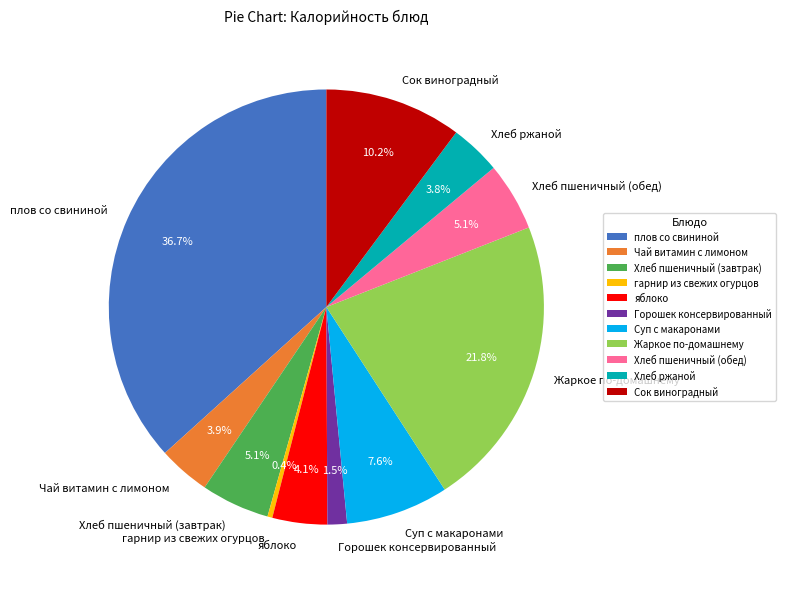

Which slice is the largest?

плов со свининой